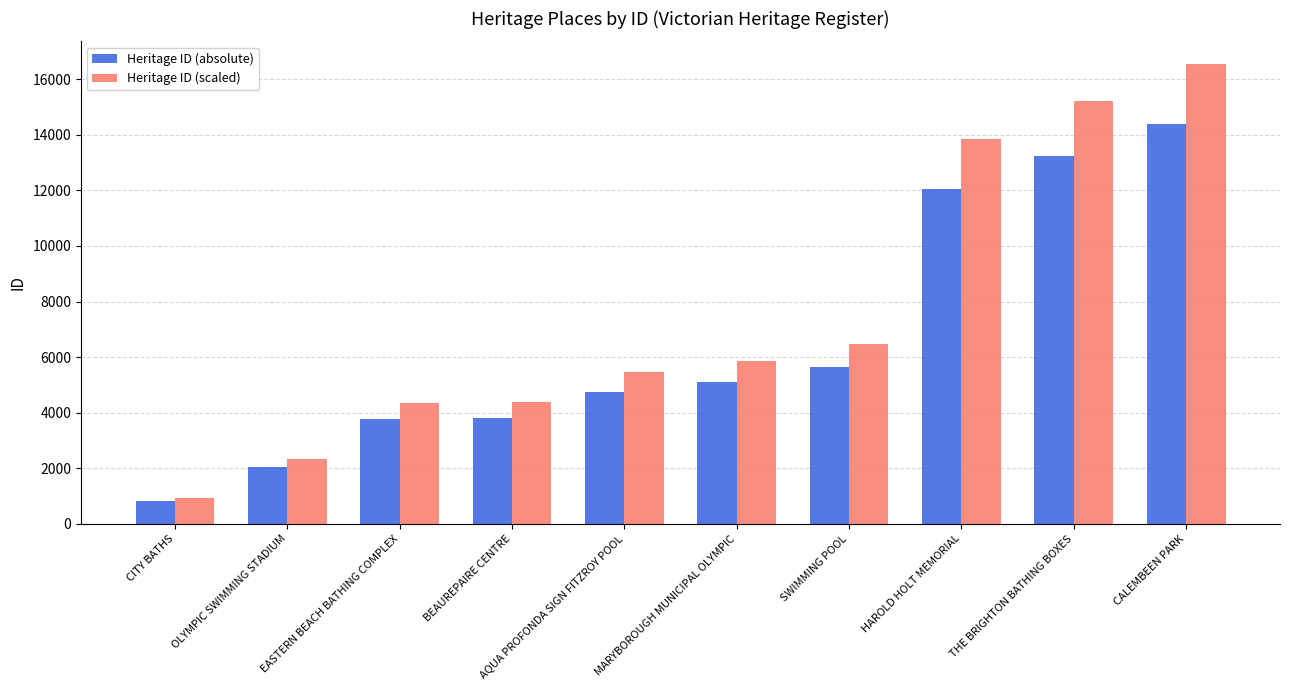

Is it true that Heritage ID (absolute) equals 14382.0 at CALEMBEEN PARK?

True